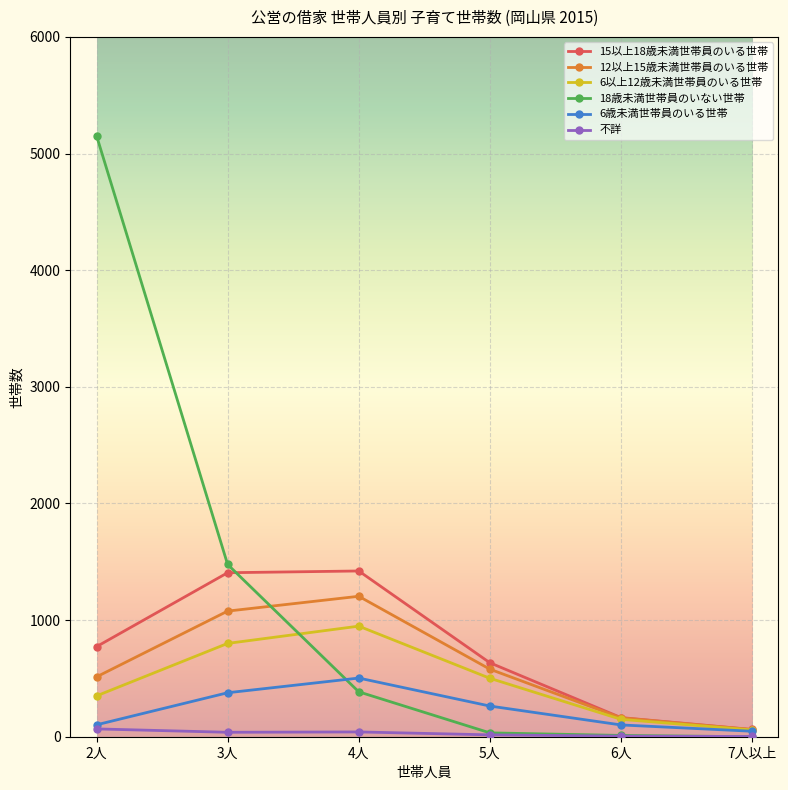

What are all the series names shown in the legend?

15以上18歳未満世帯員のいる世帯, 12以上15歳未満世帯員のいる世帯, 6以上12歳未満世帯員のいる世帯, 18歳未満世帯員のいない世帯, 6歳未満世帯員のいる世帯, 不詳